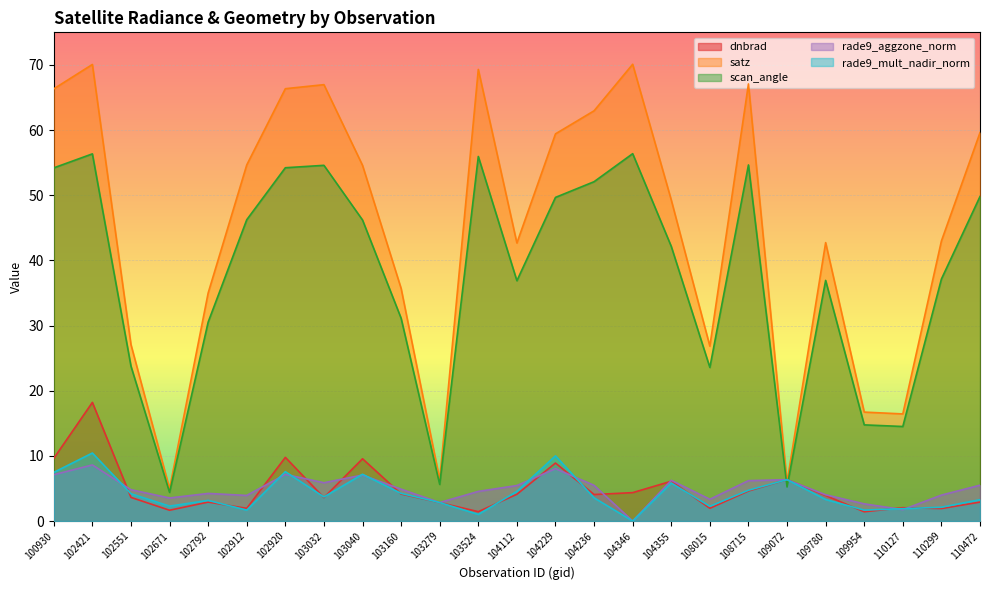

True or false: rade9_mult_nadir_norm has a value of 1.7 at 109954.

True